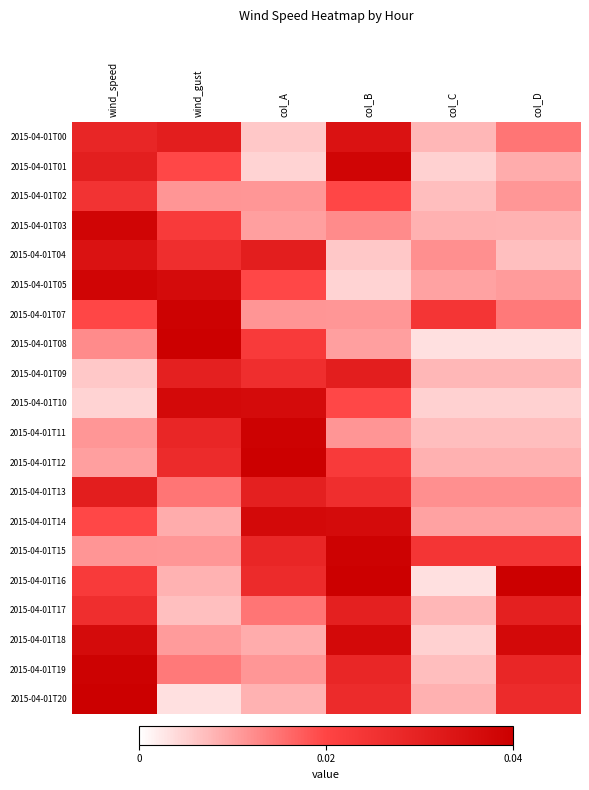

Which series has the largest range (max minus min)?

2015-04-01T08